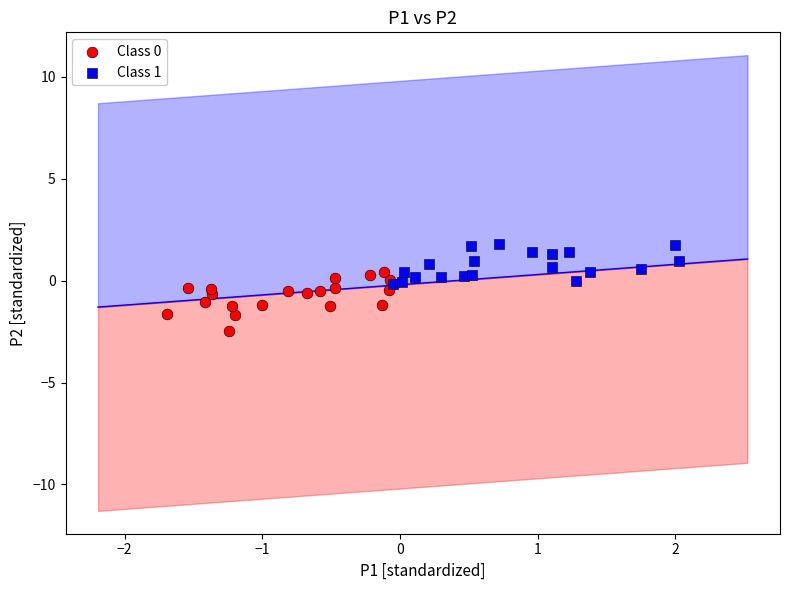

Which series reaches the maximum Y coordinate?

Class 1